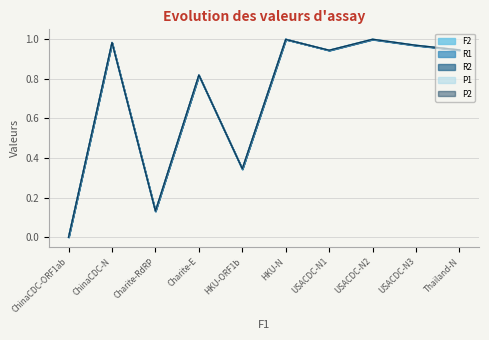

How many intersections are there between P2 and P1?

4